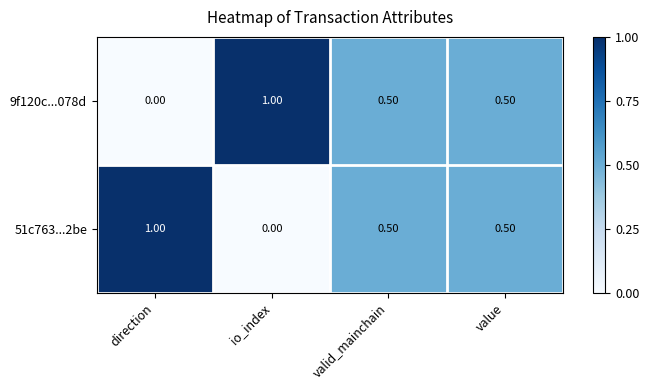

What is the difference between the highest and lowest values at io_index?

1.0